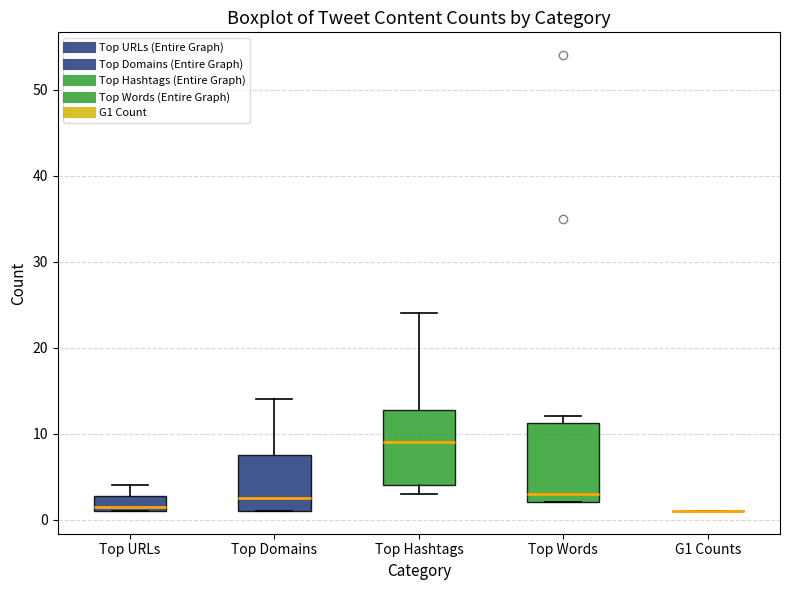

Reading left to right, read every box against the y-axis: the position of its median line, the range the box covers, and the ends of its whiskers. The values are not printed on the chart, so give them approximately, as read against the axis.

Top URLs: median 2, box 1 to 3, whiskers 1 to 4
Top Domains: median 3, box 1 to 8, whiskers 1 to 14
Top Hashtags: median 9, box 4 to 13, whiskers 3 to 24
Top Words: median 3, box 2 to 11, whiskers 2 to 12
G1 Counts: box collapsed to a line at 1, whiskers 1 to 1